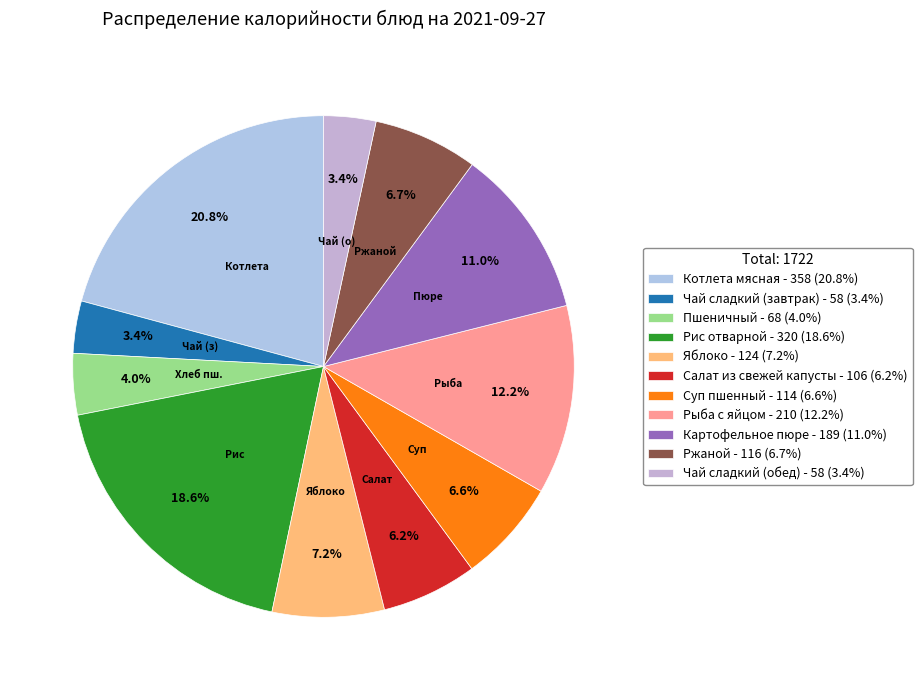

Is Рыба с яйцом the majority of the pie?

No